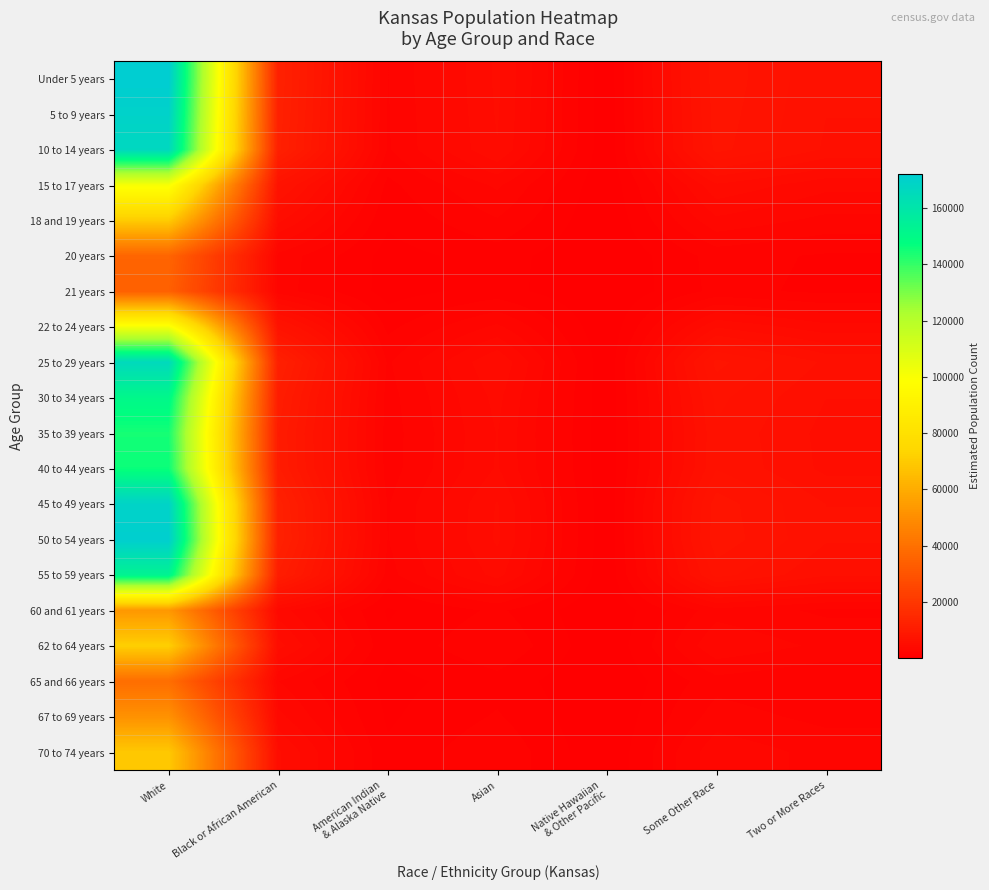

Reading right to left, extract all data points from this chart.

Under 5 years: Two or More Races=6189.2	Some Other Race=7931.7	Native Hawaiian
& Other Pacific=161.2	Asian=4880.5	American Indian
& Alaska Native=2027.5	Black or African American=12090.2	White=172211.7
5 to 9 years: Two or More Races=6097.5	Some Other Race=7814.2	Native Hawaiian
& Other Pacific=158.8	Asian=4808.1	American Indian
& Alaska Native=1997.4	Black or African American=11911.0	White=169659.9
10 to 14 years: Two or More Races=5990.2	Some Other Race=7676.7	Native Hawaiian
& Other Pacific=156.0	Asian=4723.5	American Indian
& Alaska Native=1962.3	Black or African American=11701.4	White=166673.9
15 to 17 years: Two or More Races=3617.8	Some Other Race=4636.3	Native Hawaiian
& Other Pacific=94.2	Asian=2852.8	American Indian
& Alaska Native=1185.1	Black or African American=7067.1	White=100662.7
18 and 19 years: Two or More Races=2521.1	Some Other Race=3230.9	Native Hawaiian
& Other Pacific=65.7	Asian=1988.0	American Indian
& Alaska Native=825.9	Black or African American=4924.8	White=70148.6
20 years: Two or More Races=1287.8	Some Other Race=1650.4	Native Hawaiian
& Other Pacific=33.5	Asian=1015.5	American Indian
& Alaska Native=421.9	Black or African American=2515.7	White=35833.2
21 years: Two or More Races=1232.8	Some Other Race=1579.9	Native Hawaiian
& Other Pacific=32.1	Asian=972.1	American Indian
& Alaska Native=403.8	Black or African American=2408.2	White=34302.1
22 to 24 years: Two or More Races=3637.3	Some Other Race=4661.4	Native Hawaiian
& Other Pacific=94.7	Asian=2868.2	American Indian
& Alaska Native=1191.5	Black or African American=7105.2	White=101206.6
25 to 29 years: Two or More Races=5957.0	Some Other Race=7634.2	Native Hawaiian
& Other Pacific=155.1	Asian=4697.4	American Indian
& Alaska Native=1951.4	Black or African American=11636.6	White=165751.2
30 to 34 years: Two or More Races=5419.5	Some Other Race=6945.4	Native Hawaiian
& Other Pacific=141.1	Asian=4273.5	American Indian
& Alaska Native=1775.3	Black or African American=10586.6	White=150795.5
35 to 39 years: Two or More Races=5192.2	Some Other Race=6654.0	Native Hawaiian
& Other Pacific=135.2	Asian=4094.2	American Indian
& Alaska Native=1700.8	Black or African American=10142.5	White=144469.1
40 to 44 years: Two or More Races=5249.3	Some Other Race=6727.2	Native Hawaiian
& Other Pacific=136.7	Asian=4139.3	American Indian
& Alaska Native=1719.6	Black or African American=10254.1	White=146058.8
45 to 49 years: Two or More Races=6078.9	Some Other Race=7790.4	Native Hawaiian
& Other Pacific=158.3	Asian=4793.5	American Indian
& Alaska Native=1991.3	Black or African American=11874.7	White=169142.8
50 to 54 years: Two or More Races=6157.3	Some Other Race=7890.9	Native Hawaiian
& Other Pacific=160.4	Asian=4855.3	American Indian
& Alaska Native=2017.0	Black or African American=12027.9	White=171325.1
55 to 59 years: Two or More Races=5497.1	Some Other Race=7044.7	Native Hawaiian
& Other Pacific=143.2	Asian=4334.7	American Indian
& Alaska Native=1800.7	Black or African American=10738.1	White=152953.4
60 and 61 years: Two or More Races=1917.4	Some Other Race=2457.2	Native Hawaiian
& Other Pacific=49.9	Asian=1512.0	American Indian
& Alaska Native=628.1	Black or African American=3745.5	White=53350.8
62 to 64 years: Two or More Races=2562.3	Some Other Race=3283.8	Native Hawaiian
& Other Pacific=66.7	Asian=2020.5	American Indian
& Alaska Native=839.4	Black or African American=5005.4	White=71295.9
65 and 66 years: Two or More Races=1402.8	Some Other Race=1797.7	Native Hawaiian
& Other Pacific=36.5	Asian=1106.1	American Indian
& Alaska Native=459.5	Black or African American=2740.2	White=39031.2
67 to 69 years: Two or More Races=1842.7	Some Other Race=2361.5	Native Hawaiian
& Other Pacific=48.0	Asian=1453.1	American Indian
& Alaska Native=603.6	Black or African American=3599.6	White=51272.5
70 to 74 years: Two or More Races=2488.9	Some Other Race=3189.6	Native Hawaiian
& Other Pacific=64.8	Asian=1962.6	American Indian
& Alaska Native=815.3	Black or African American=4861.8	White=69251.1